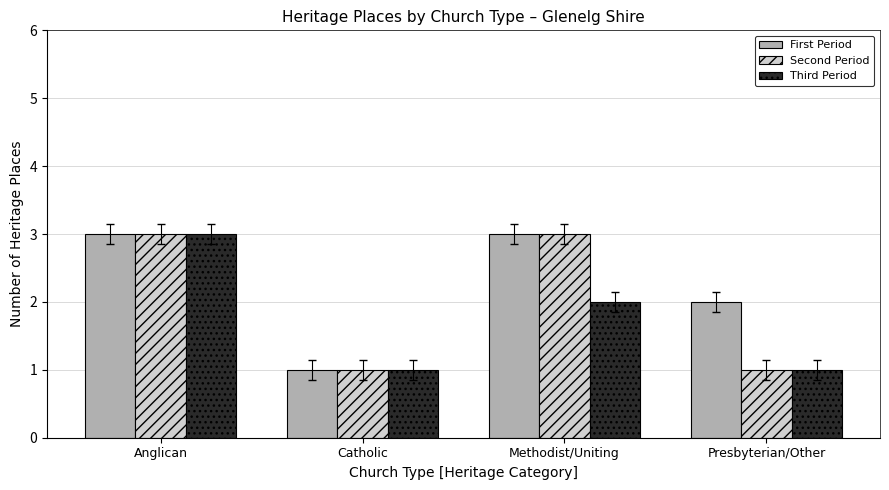

Rank the series by their average value, from lowest to highest.

Third Period, Second Period, First Period